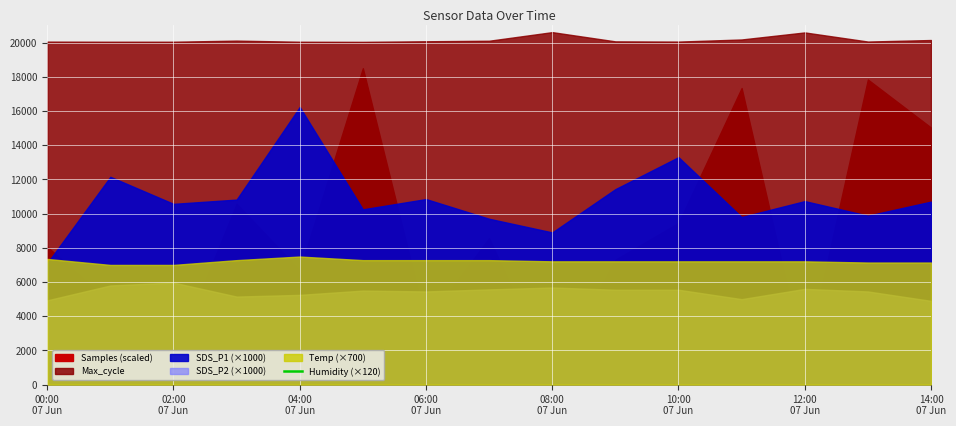

What is the difference between the maximum and minimum values in the Max_cycle series?

569.0